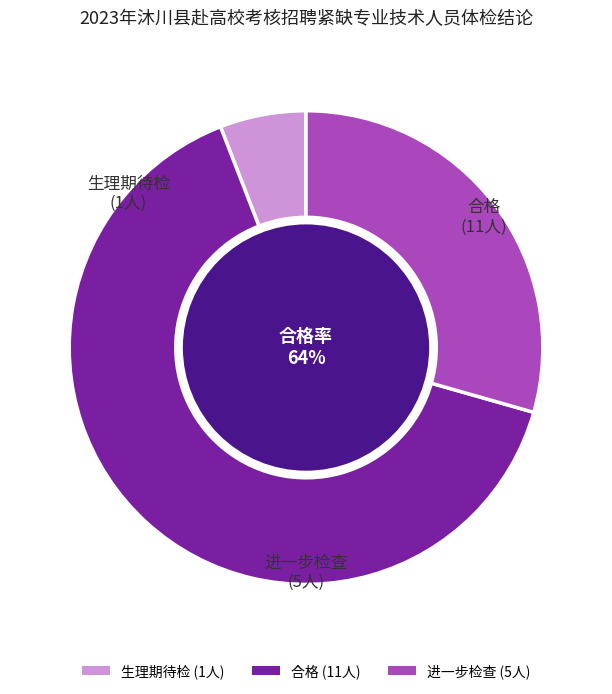

What is the ratio of the value at 进一步检查 to the value at 生理期待检?

5.0